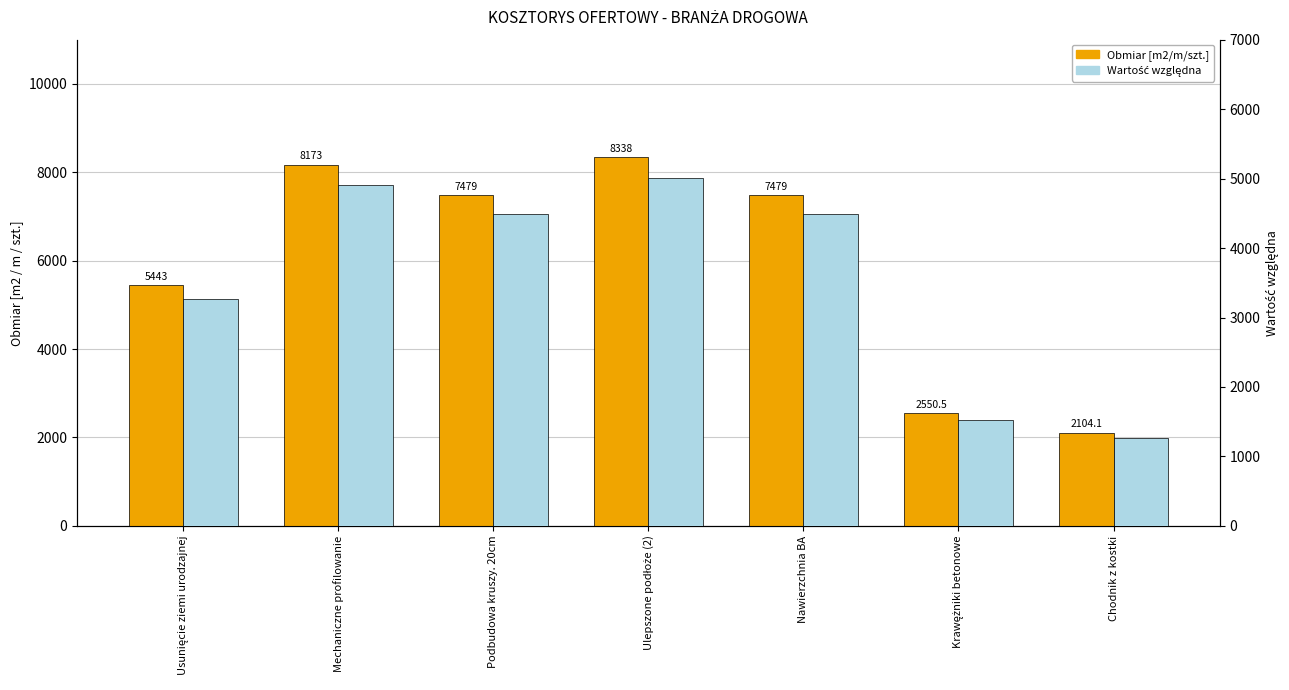

At which label is Wartość względna closest to 3132?

Usunięcie ziemi urodzajnej